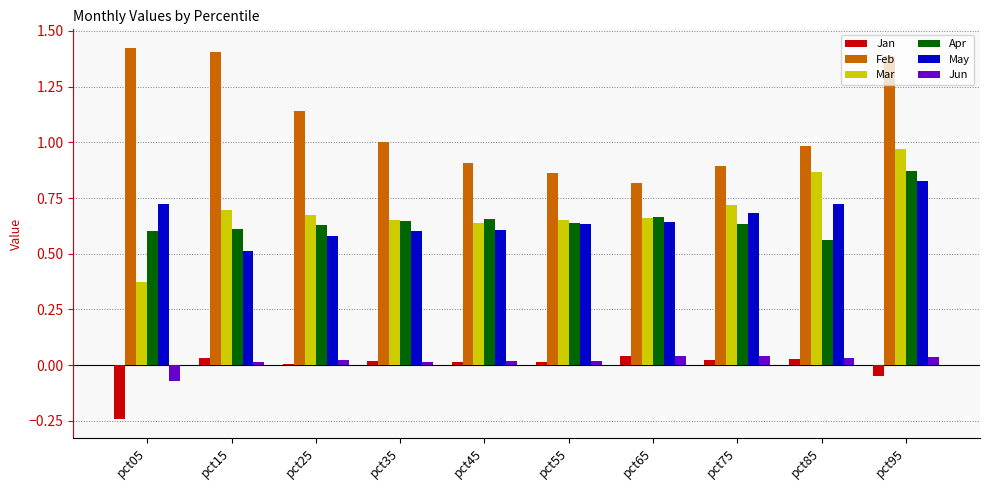

At which label does May reach its peak?

pct95